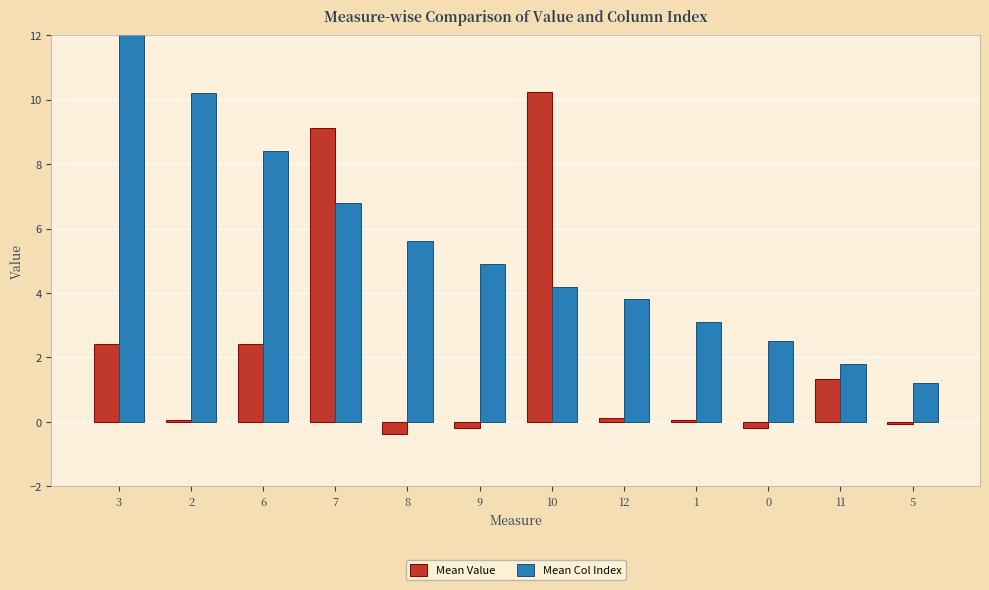

At which category is the sum across all series the highest?

7